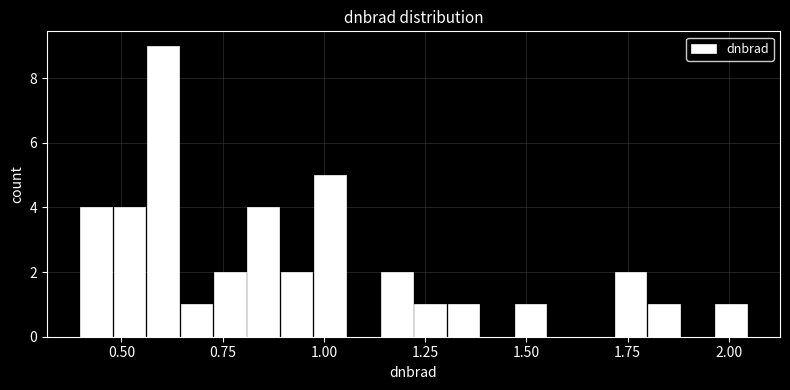

Read against the x-axis, roughly where is the centre of the tallest bar?

0.60